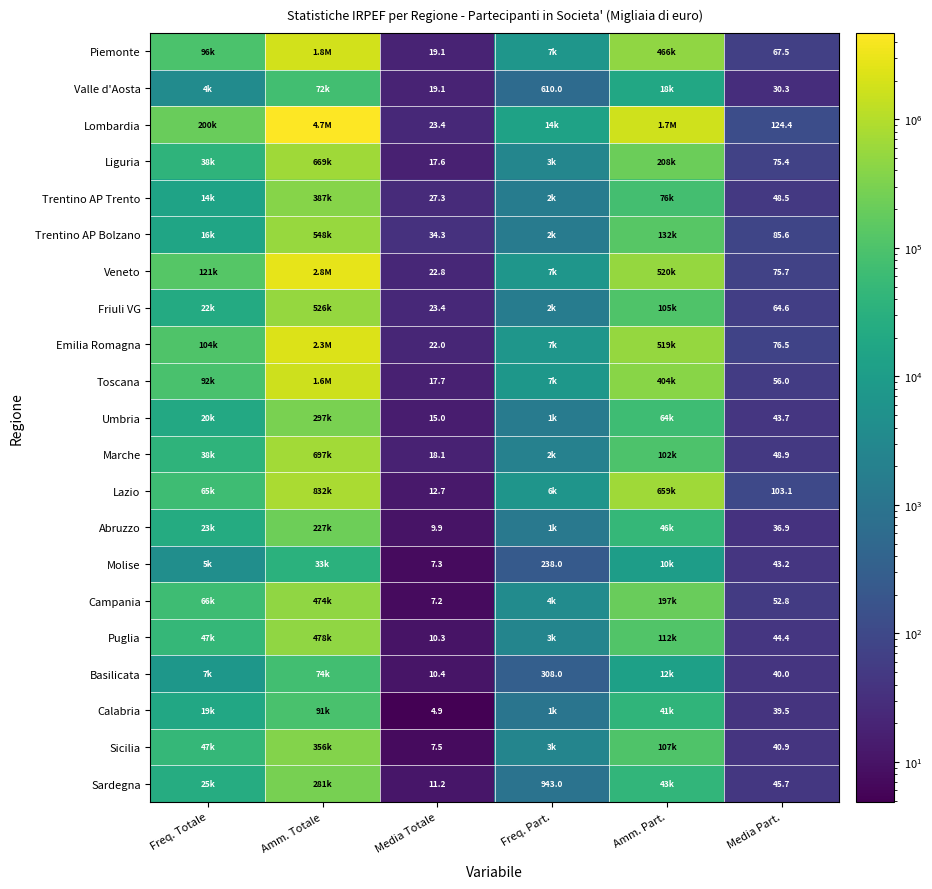

Between Media Totale and Media Part., which series saw the biggest shift?

Lombardia